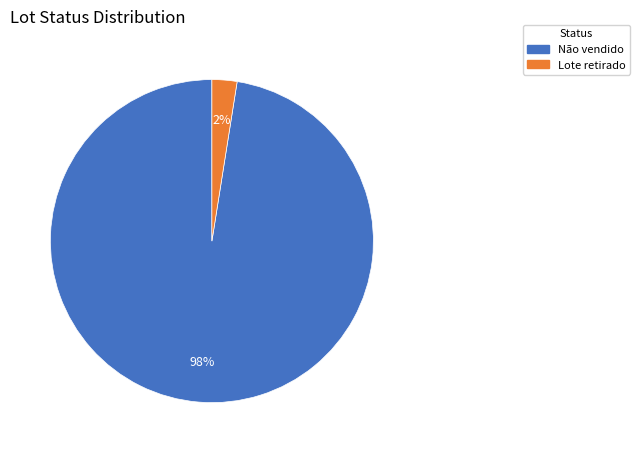

Between Lote retirado and Não vendido, which is larger?

Não vendido